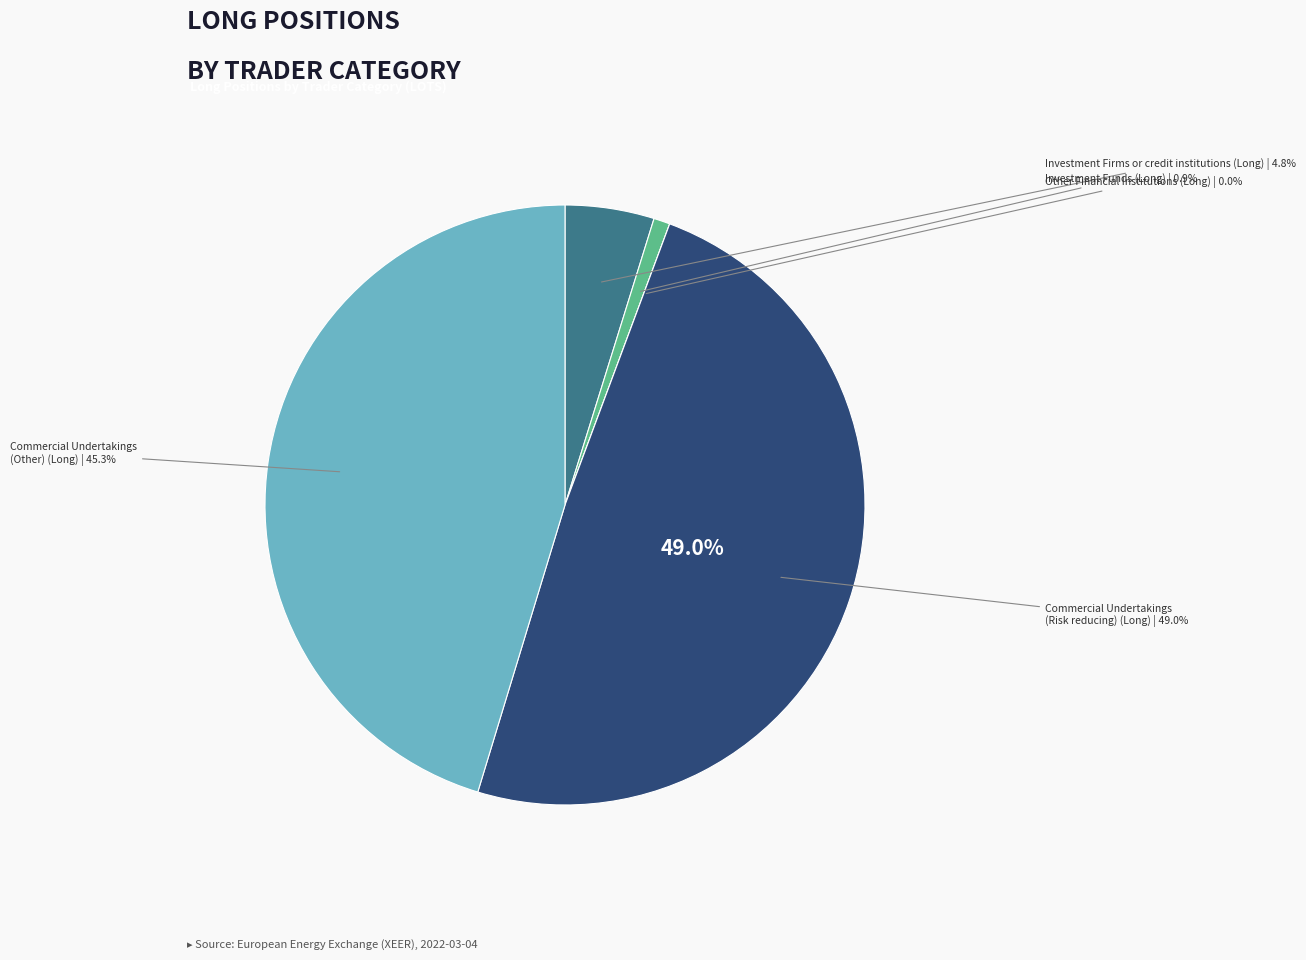

Is the sum of Investment Firms or credit institutions (Long) and Commercial Undertakings
(Other) (Long) greater than half?

Yes